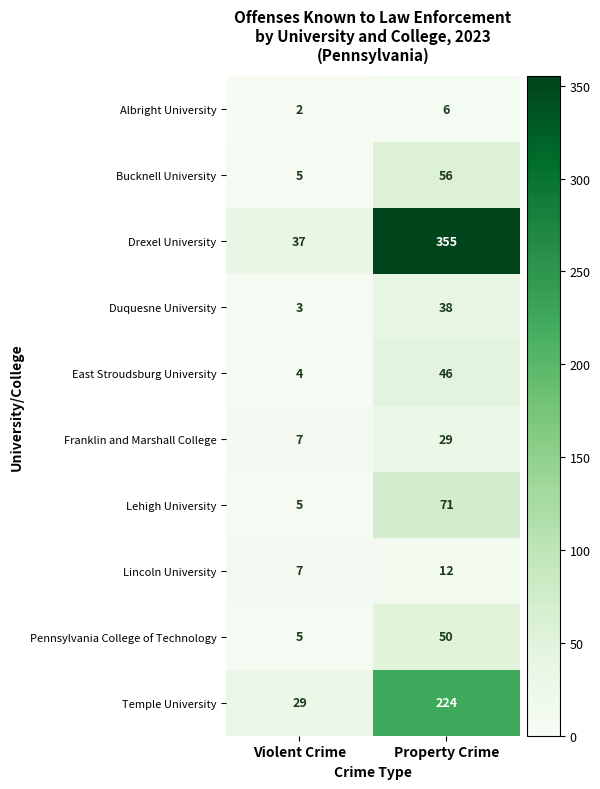

What is the sum of the East Stroudsburg University values at Property Crime and Violent Crime?

50